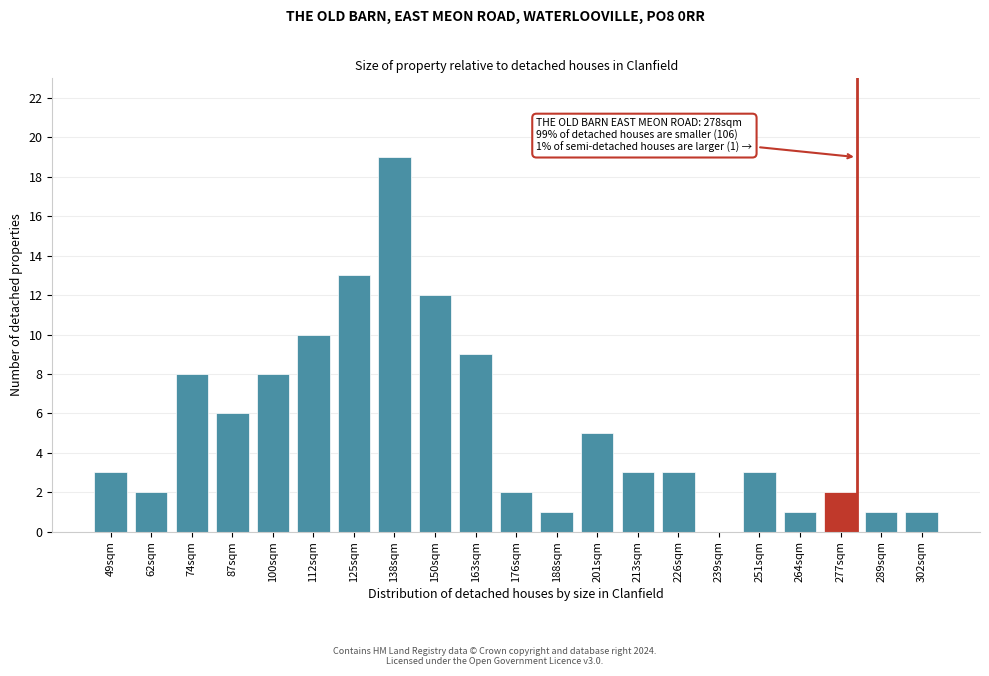

Reading left to right, transcribe all the data shown in this chart.

49sqm=3	62sqm=2	74sqm=8	87sqm=6	100sqm=8	112sqm=10	125sqm=13	138sqm=19	150sqm=12	163sqm=9	176sqm=2	188sqm=1	201sqm=5	213sqm=3	226sqm=3	239sqm=0	251sqm=3	264sqm=1	277sqm=2	289sqm=1	302sqm=1